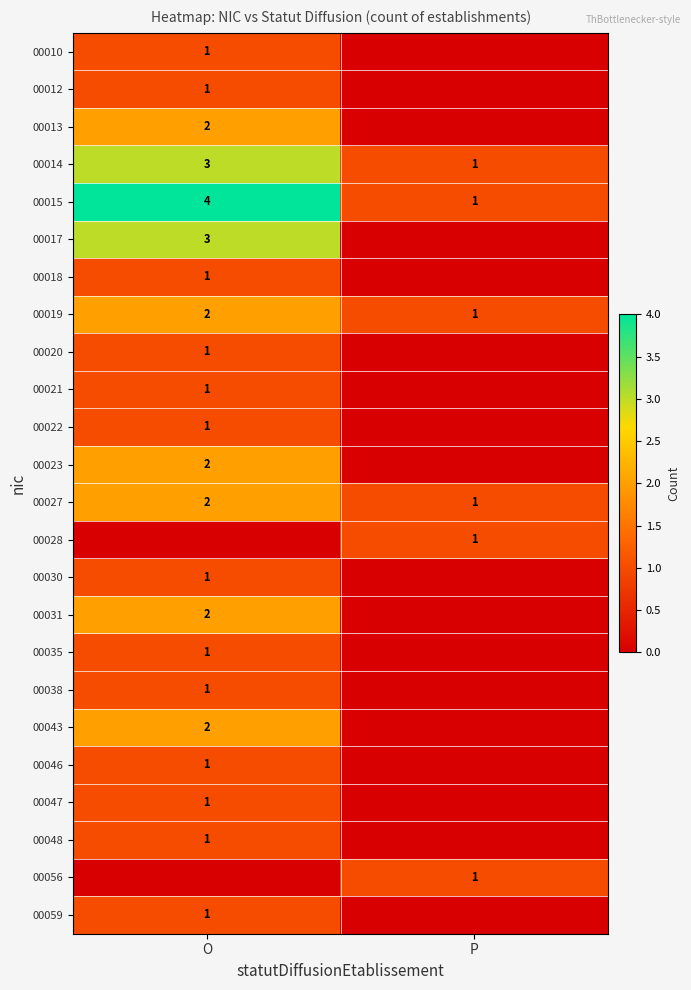

The 00048 series shows 1 at O. True or false?

True